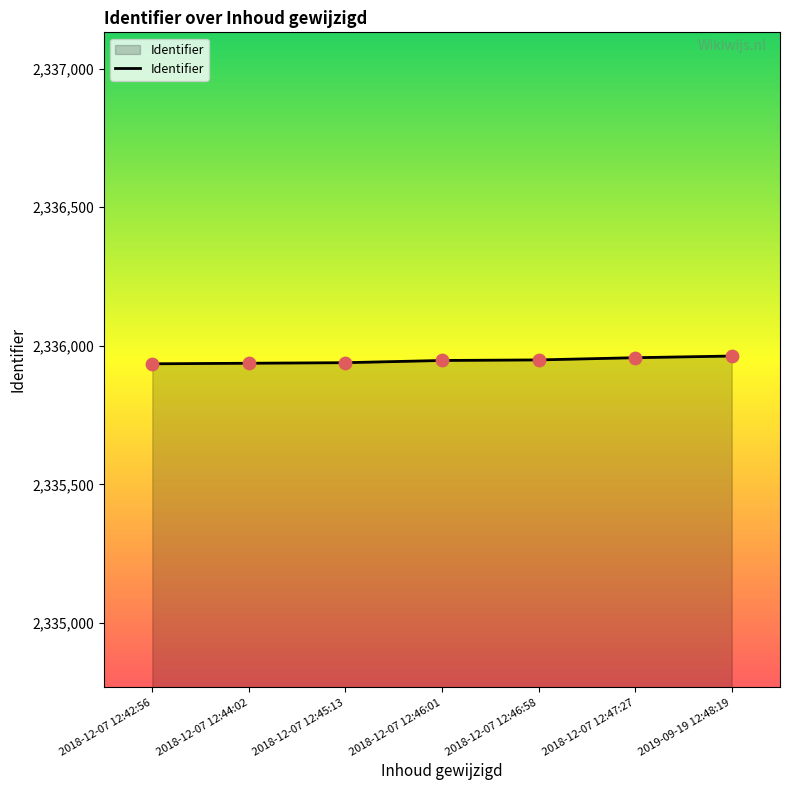

What is the sum of the values at 2018-12-07 12:47:27 and 2018-12-07 12:45:13?

4671896